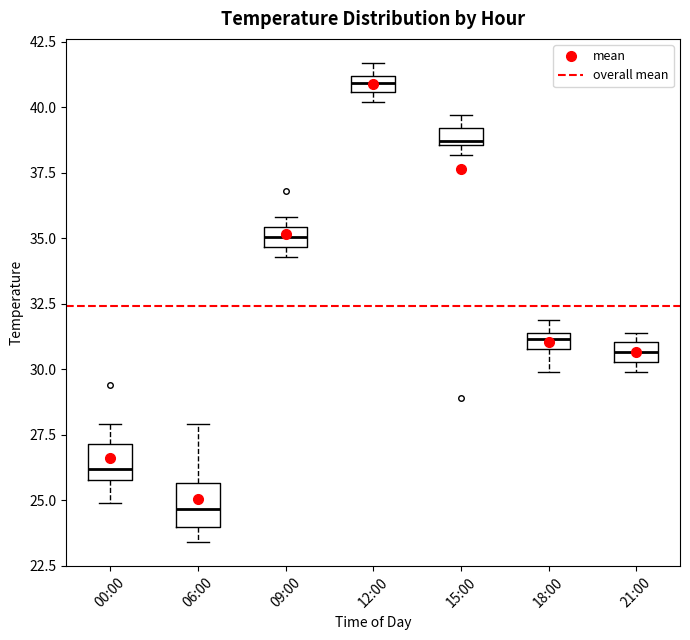

Which box's median line is the highest?

12:00